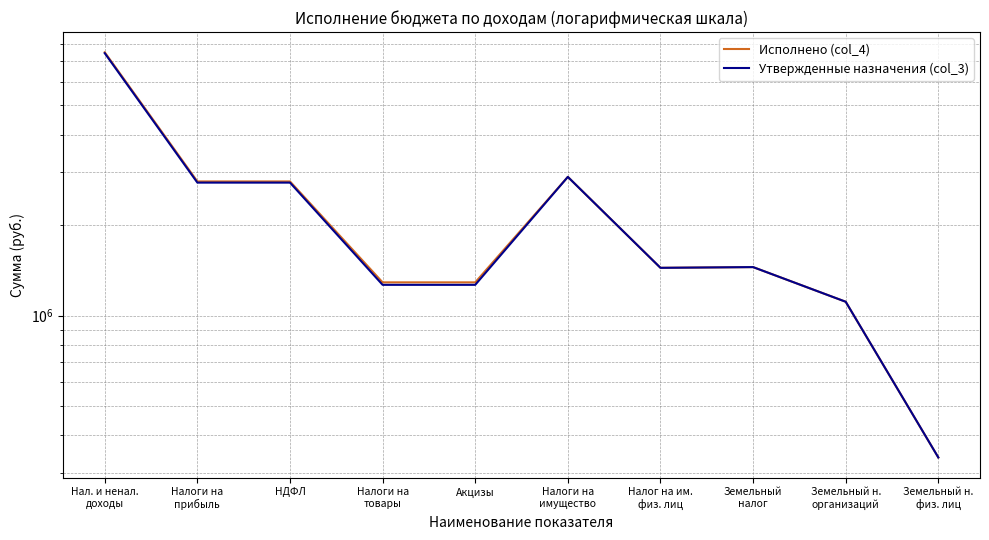

At which category is the sum across all series the highest?

Нал. и ненал.
доходы